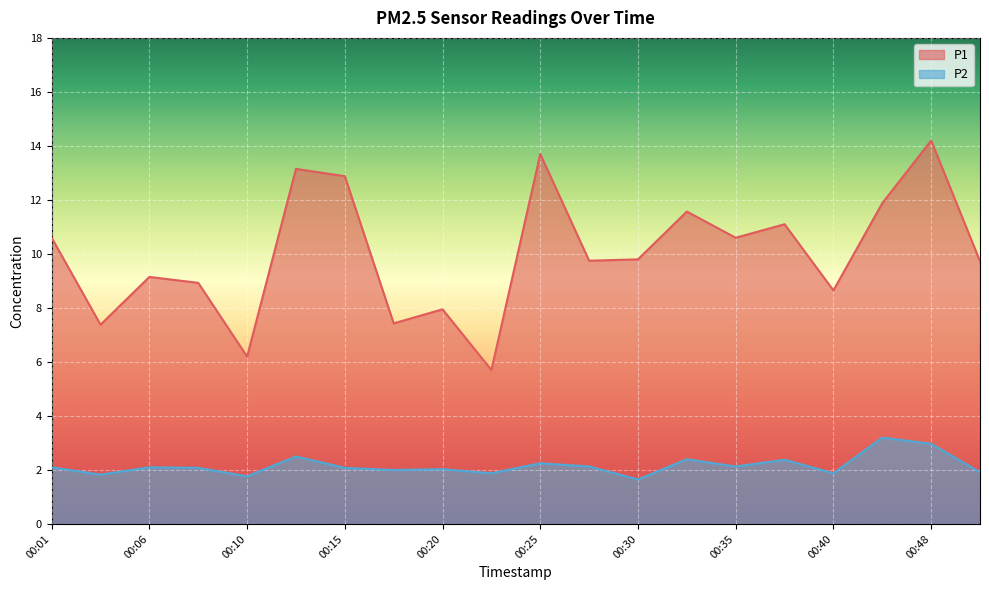

True or false: P1 and P2 cross at least once.

False